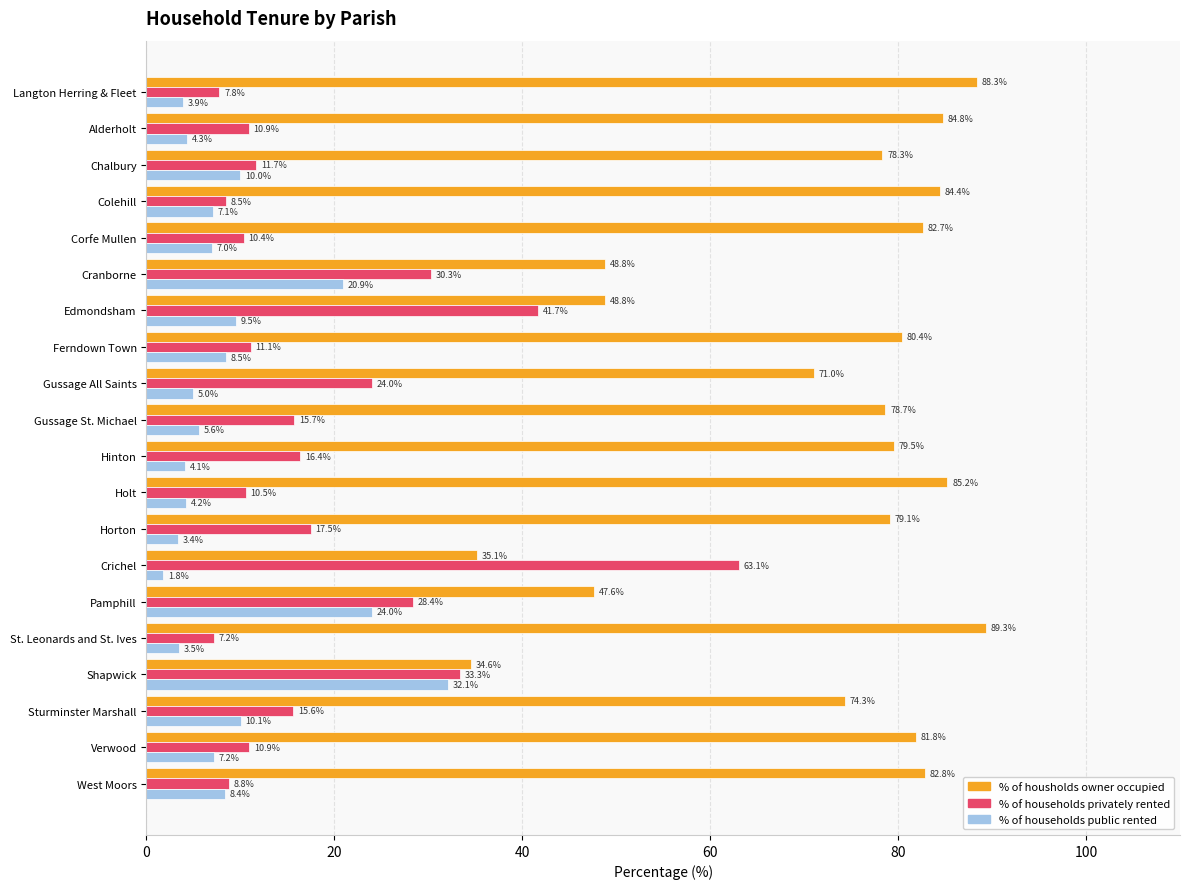

Which series has the widest spread of values?

% of households privately rented